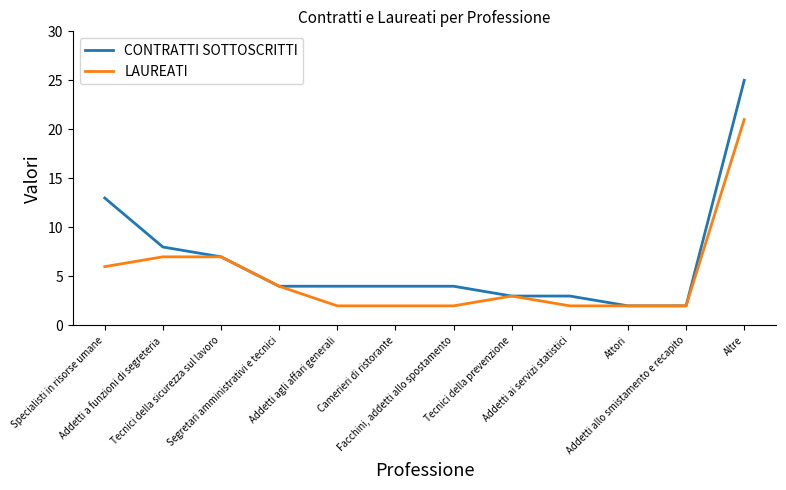

At which label does CONTRATTI SOTTOSCRITTI first exceed 4?

Specialisti in risorse umane